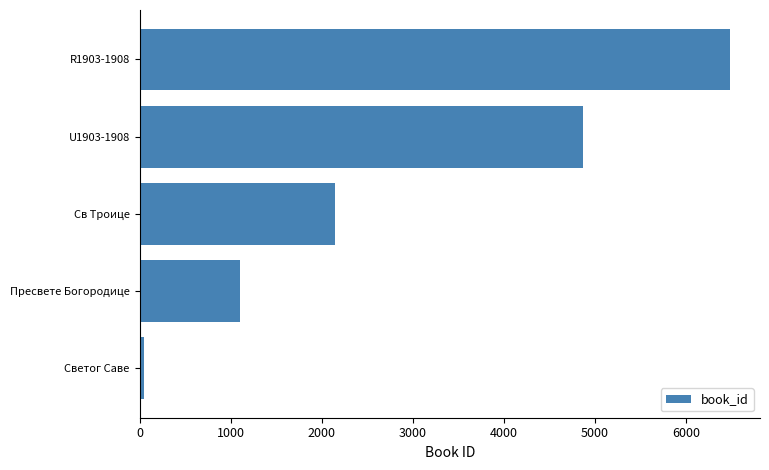

Which has a higher value, Пресвете Богородице or R1903-1908?

R1903-1908